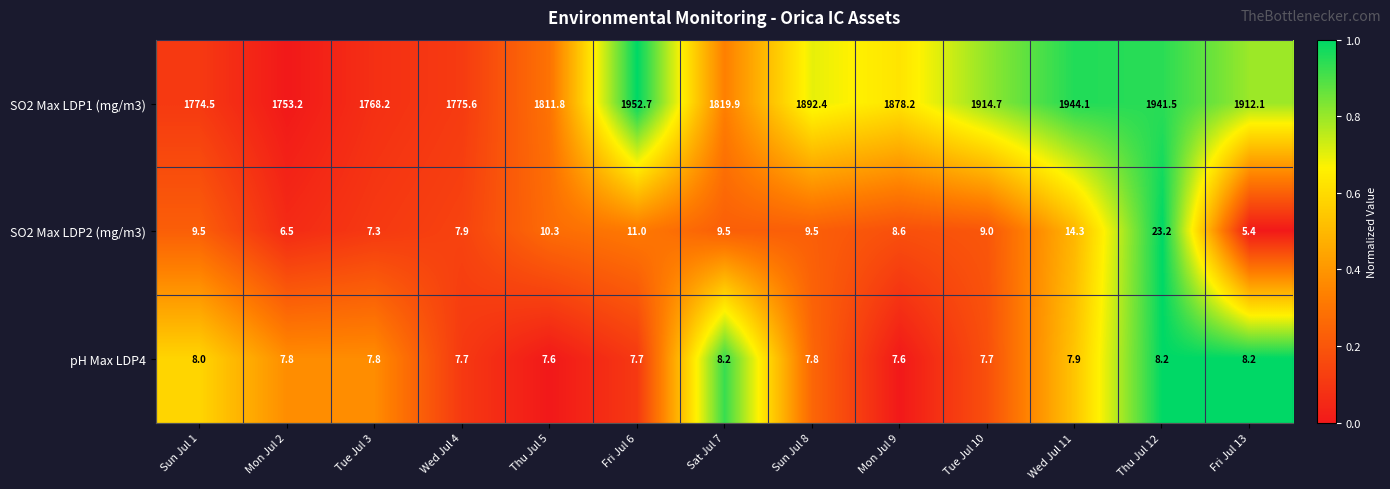

List the labels in order of SO2 Max LDP1 (mg/m3) value, smallest first.

Mon Jul 2, Tue Jul 3, Sun Jul 1, Wed Jul 4, Thu Jul 5, Sat Jul 7, Mon Jul 9, Sun Jul 8, Fri Jul 13, Tue Jul 10, Thu Jul 12, Wed Jul 11, Fri Jul 6